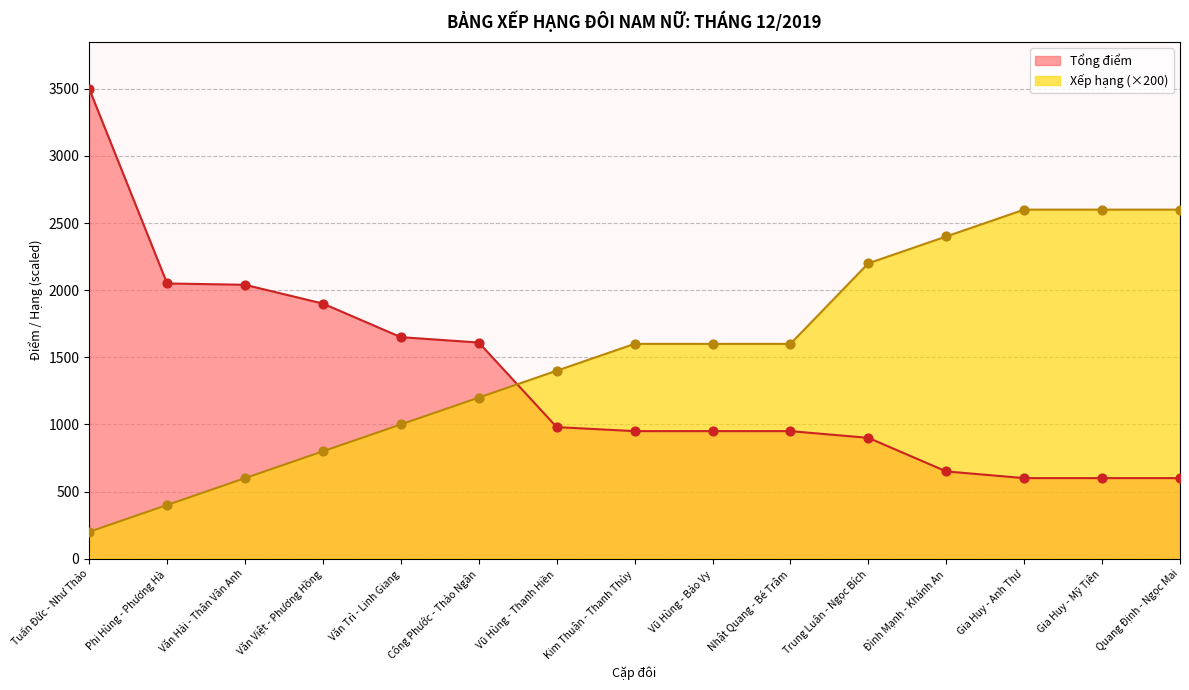

What is the total value across all series at Tuấn Đức - Như Thảo?

3700